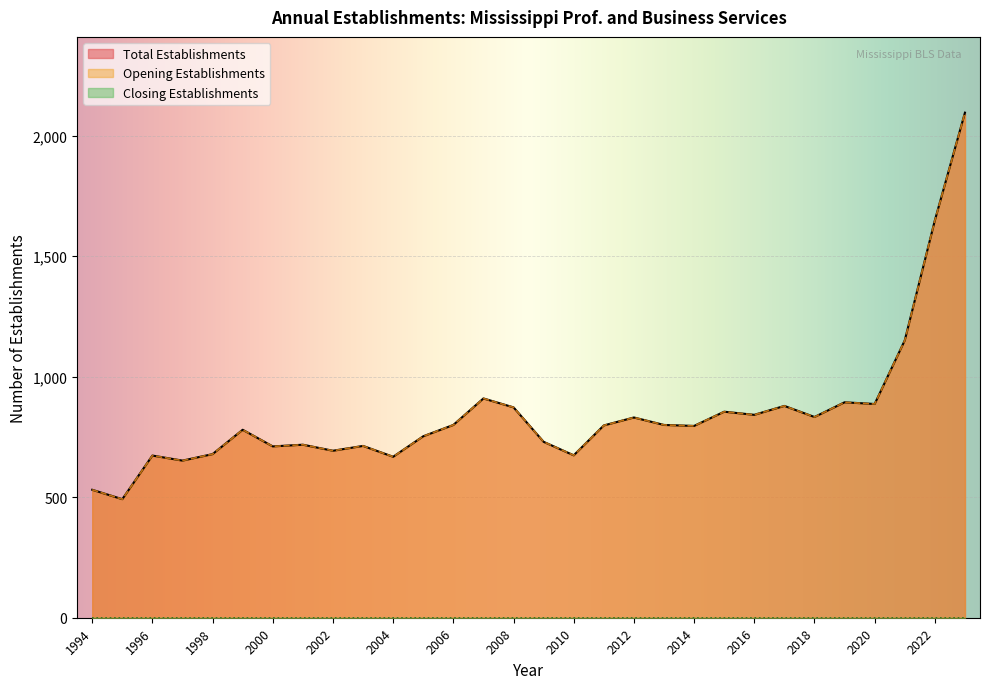

In Opening Establishments, how many points are higher than both neighbors (excluding endpoints)?

9